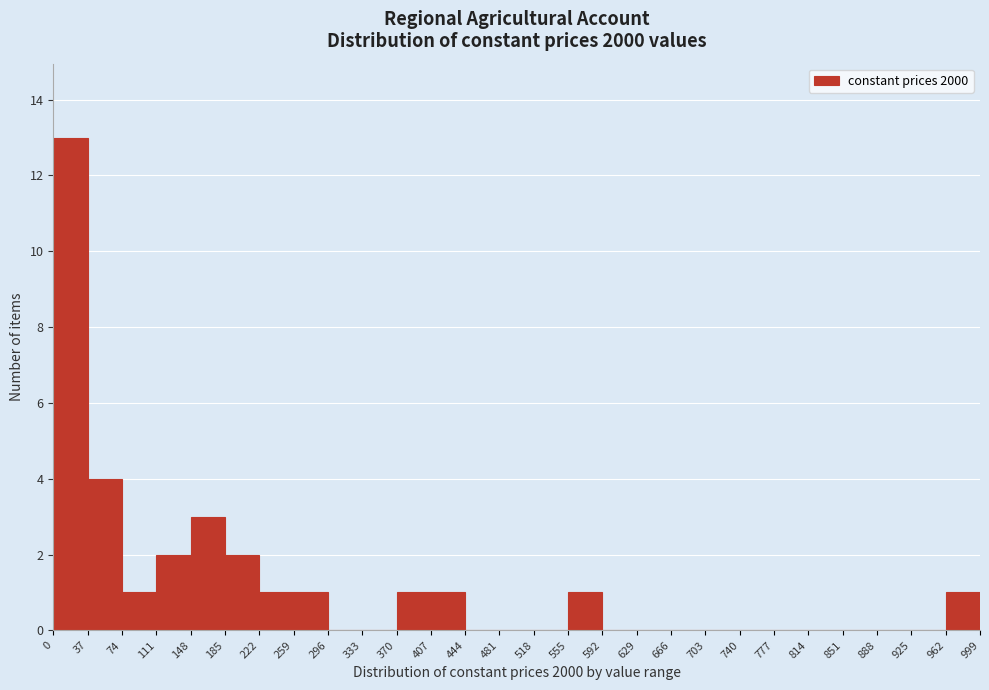

Reading left to right, transcribe this chart: for each bar, give the range it covers on the x-axis and its height. The values are not printed on the chart, so give them approximately, as read against the axis.

0 to 37: 13
37 to 74: 4
74 to 111: 1
111 to 148: 2
148 to 185: 3
185 to 222: 2
222 to 259: 1
259 to 296: 1
296 to 333: 0
333 to 370: 0
370 to 407: 1
407 to 444: 1
444 to 481: 0
481 to 518: 0
518 to 555: 0
555 to 592: 1
592 to 629: 0
629 to 666: 0
666 to 703: 0
703 to 740: 0
740 to 777: 0
777 to 814: 0
814 to 851: 0
851 to 888: 0
888 to 925: 0
925 to 962: 0
962 to 999: 1